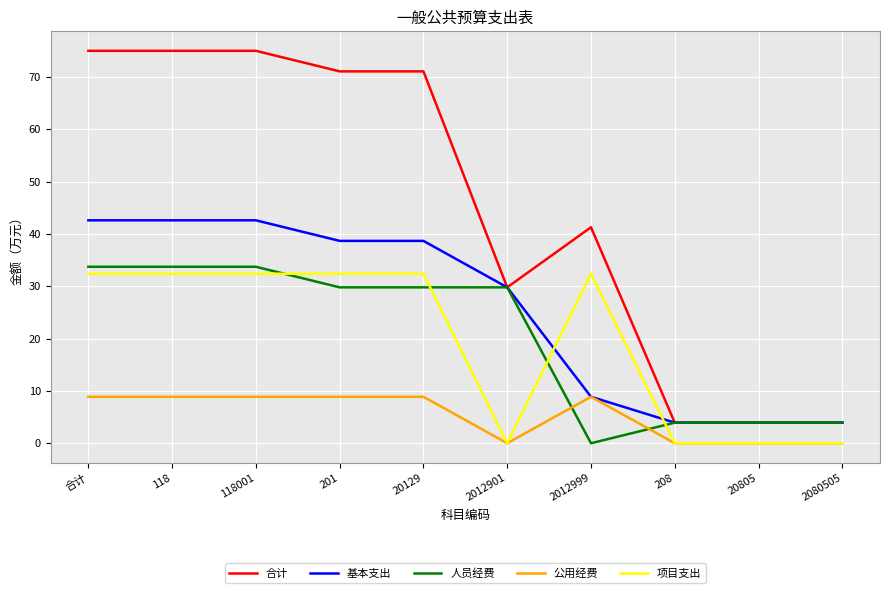

How many lines are shown in the chart?

5